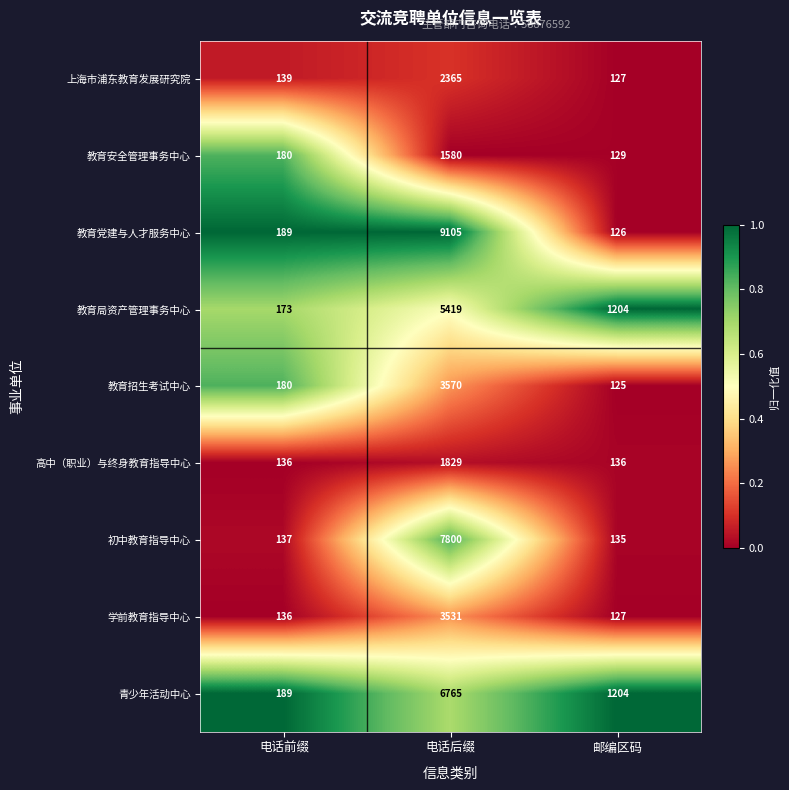

Which series has the largest total across all categories?

教育党建与人才服务中心